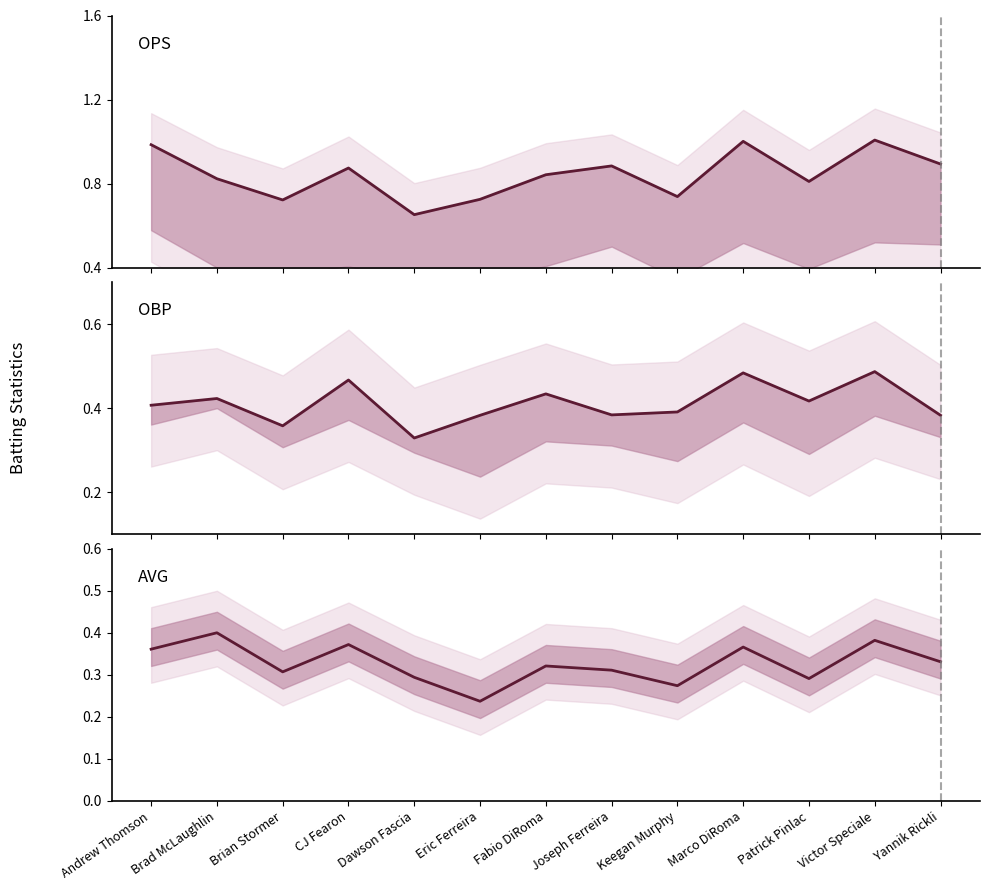

At Brian Stormer, list the series in order from largest to smallest.

OPS, OBP, AVG